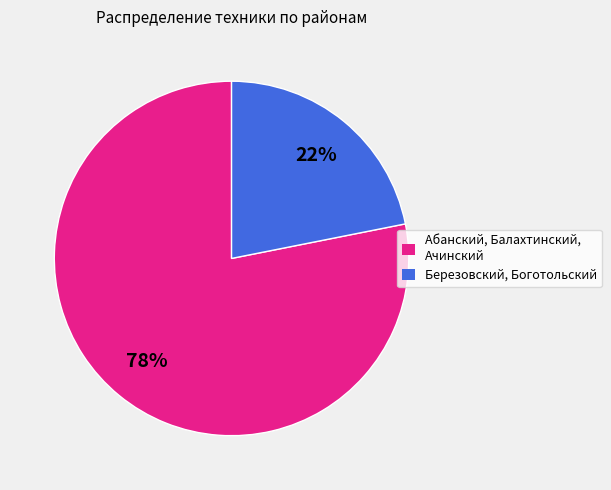

To the nearest percent, what is the difference between the largest and smallest slice percentages?

56%